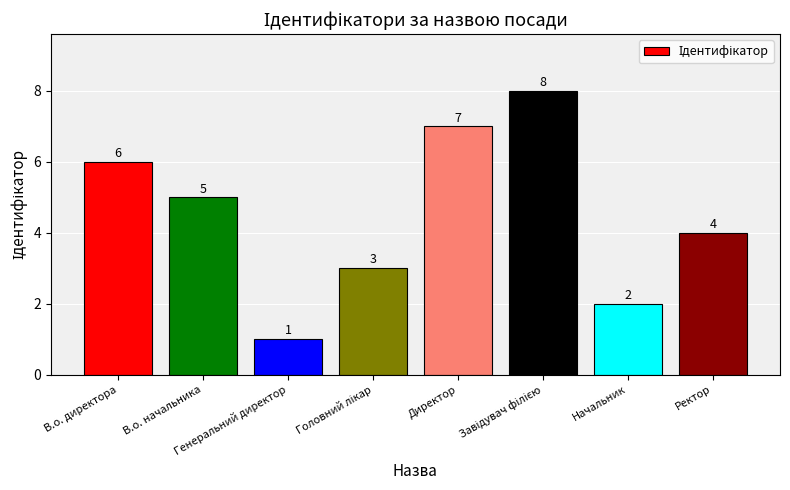

Is it true that the value at Директор is 10?

False